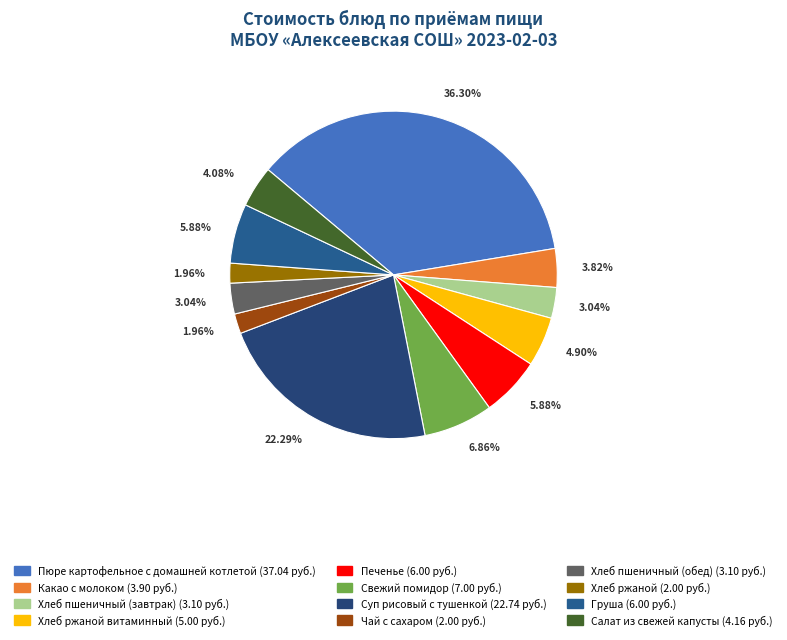

How many slices are in this pie chart?

12